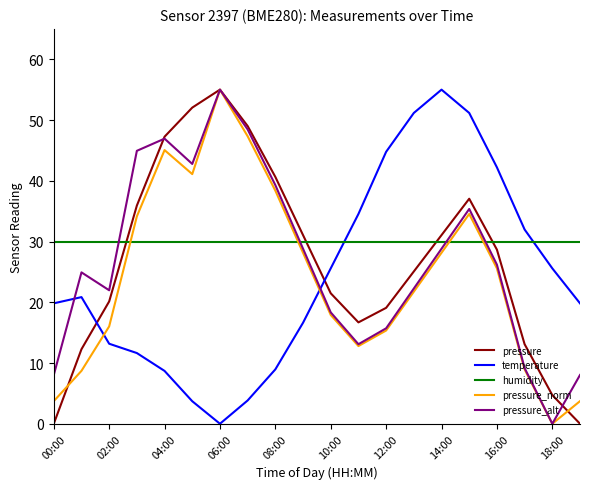

How many intersections are there between temperature and pressure_norm?

2